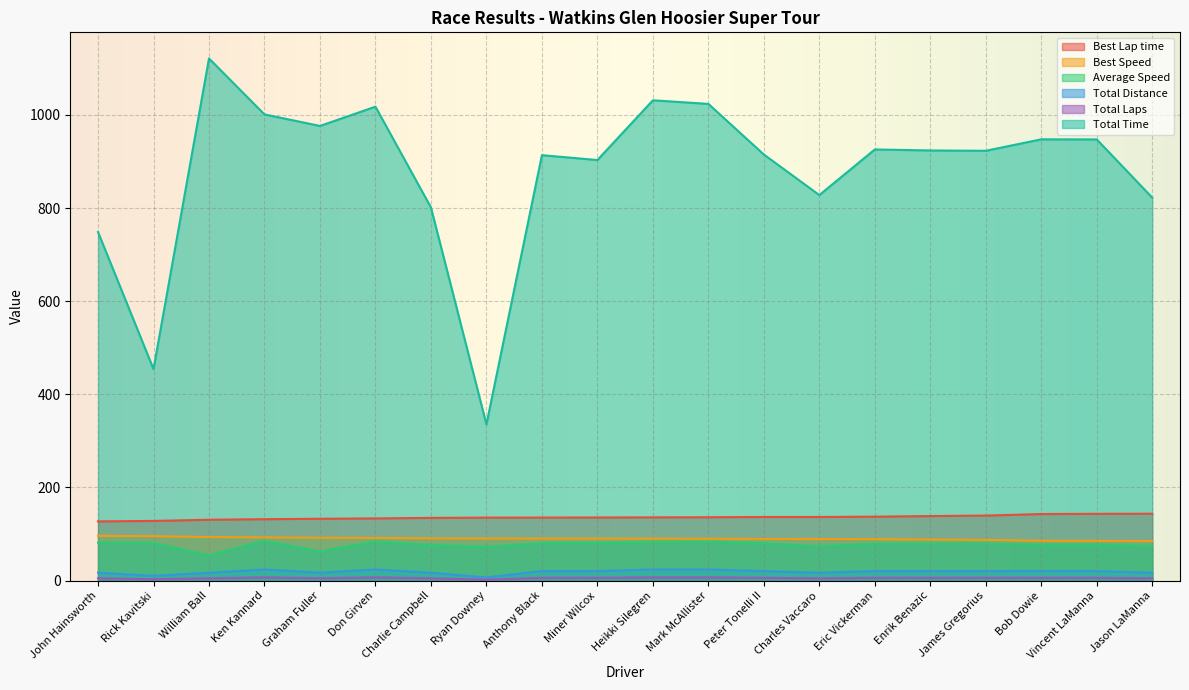

True or false: Best Lap time has more than 1 interior local peaks.

False